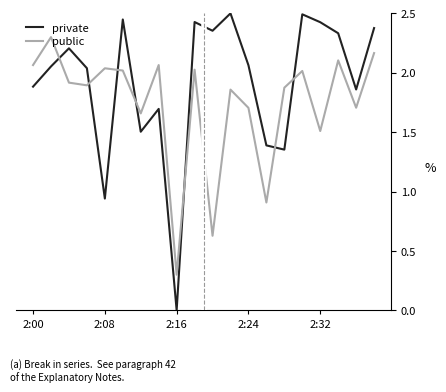

Which series has the largest total across all categories?

private